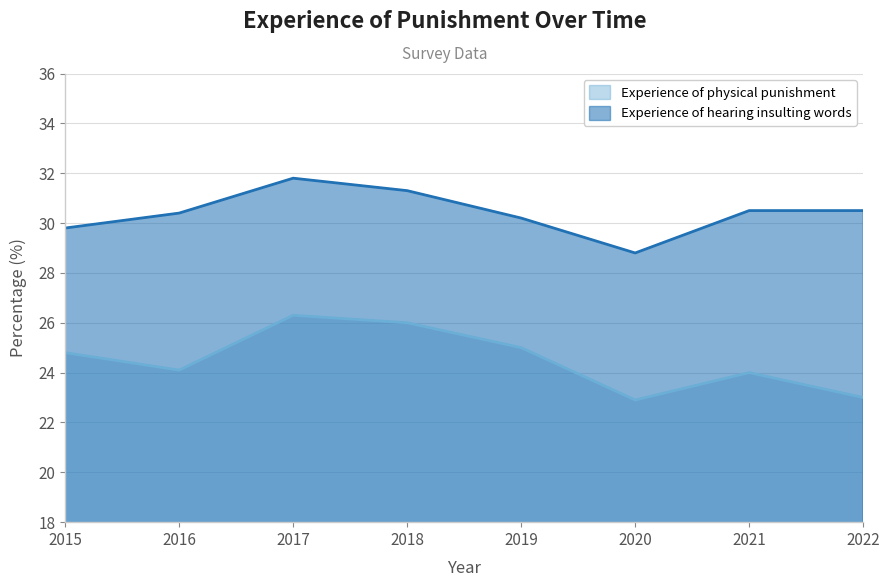

How many distinct data groups are displayed?

2